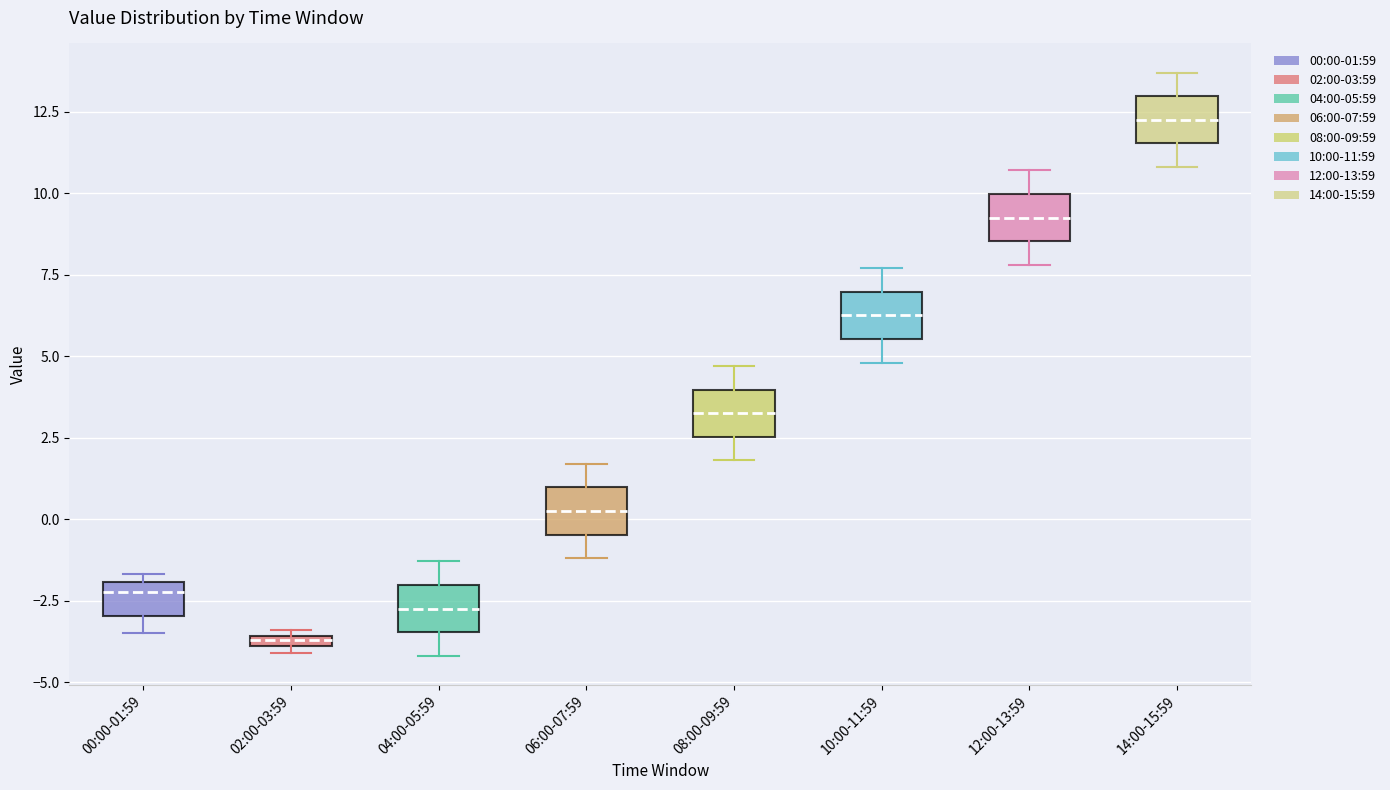

Which box's median line is the highest?

14:00-15:59